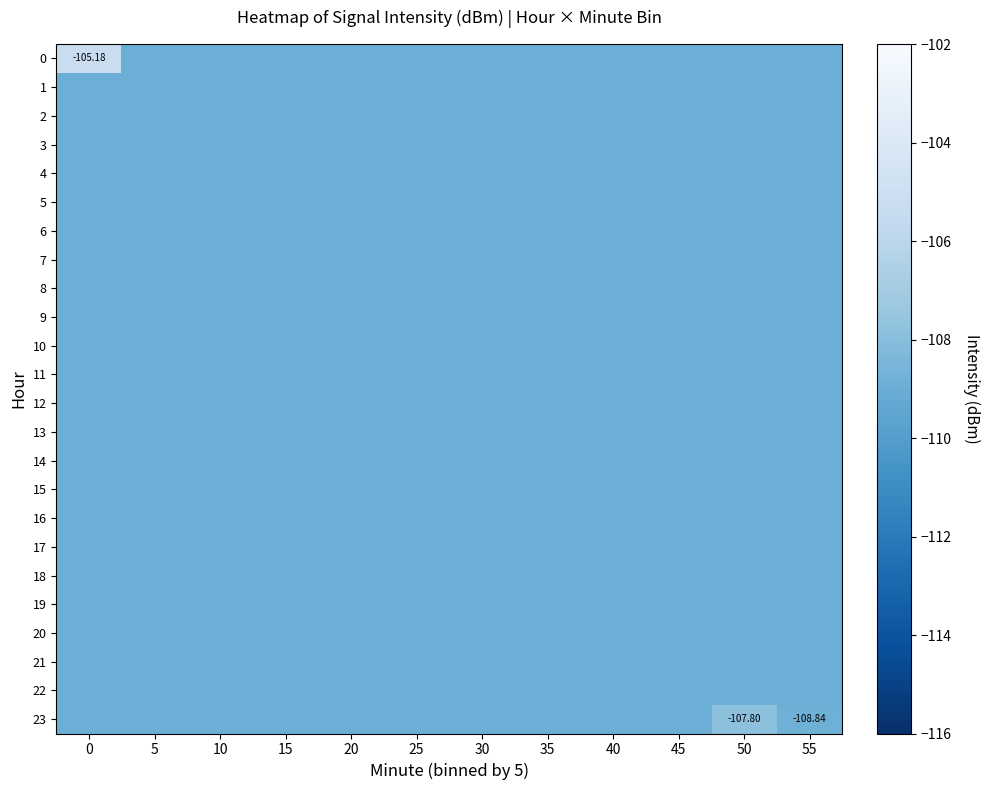

At how many categories does at least one series exceed -106?

1